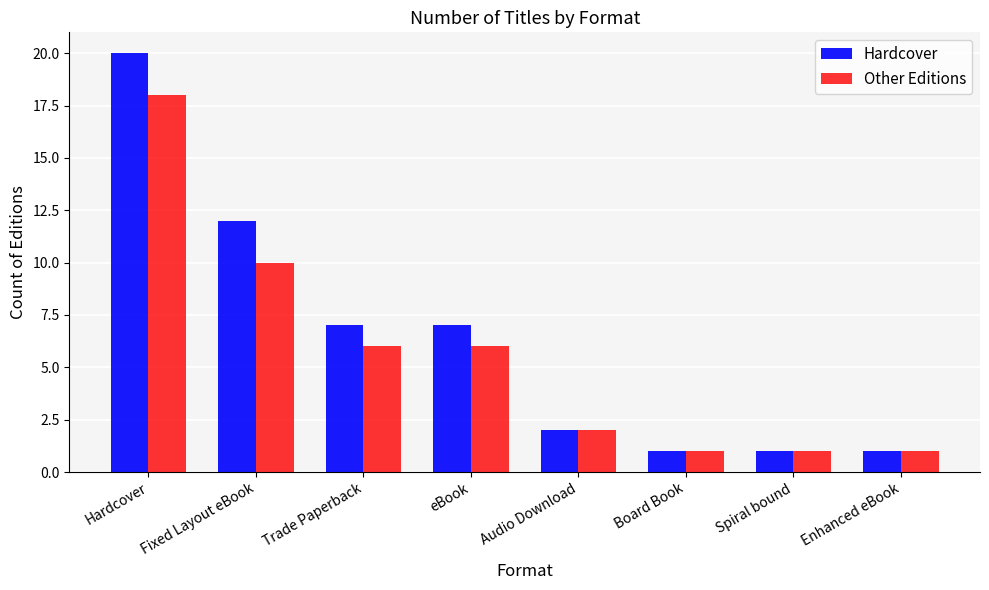

Between Hardcover and Board Book, which series saw the biggest shift?

Hardcover